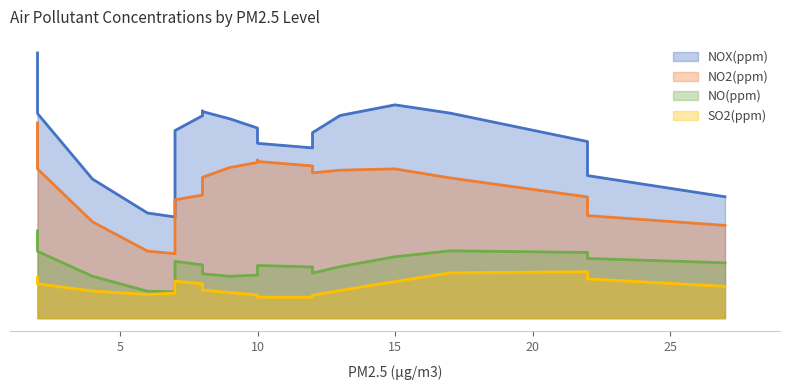

Which series has the largest range (max minus min)?

NOX(ppm)